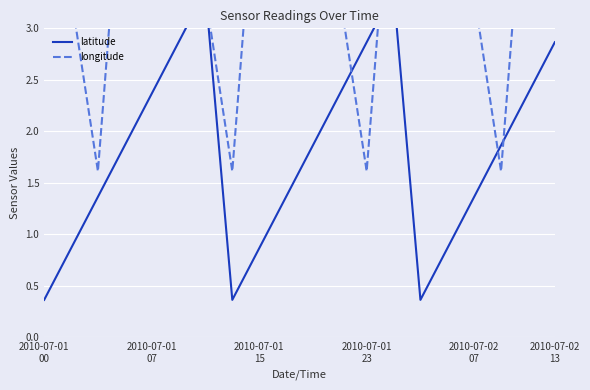

How many values in the latitude series are below 1?

6